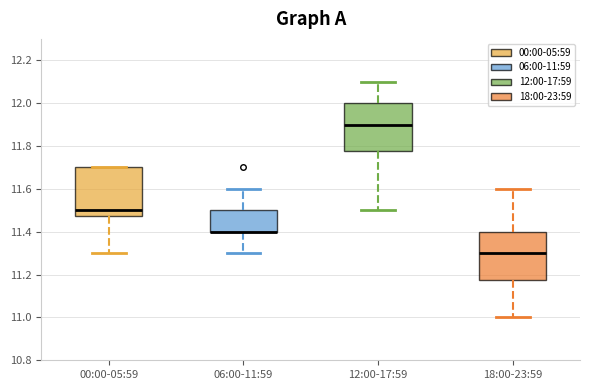

Reading left to right, transcribe this box plot: for each box, give where its median line is, the range the box spans, and where its two whiskers end, as read against the y-axis. The values are not printed on the chart, so give them approximately, as read against the axis.

00:00-05:59: median 11.50, box 11.48 to 11.70, whiskers 11.30 to 11.70
06:00-11:59: median 11.40 (drawn on the box's lower edge), box 11.40 to 11.50, whiskers 11.30 to 11.60
12:00-17:59: median 11.90, box 11.78 to 12.00, whiskers 11.50 to 12.10
18:00-23:59: median 11.30, box 11.18 to 11.40, whiskers 11.00 to 11.60